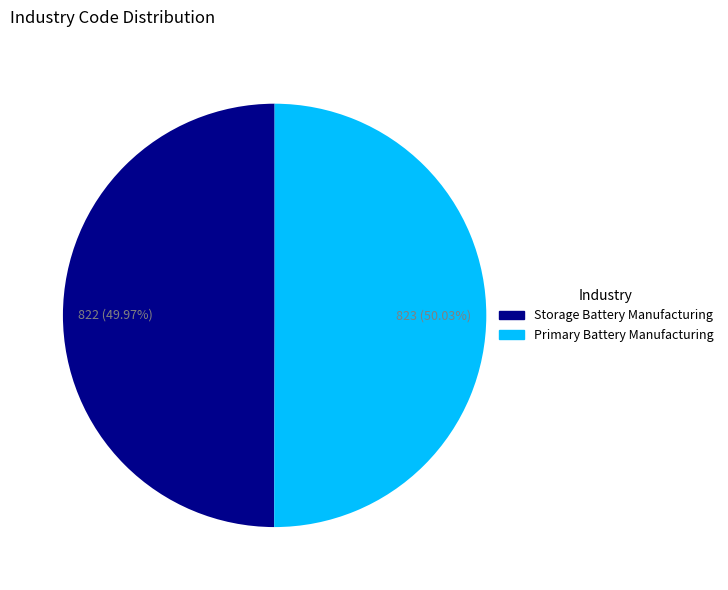

Does any single category account for the majority?

Yes